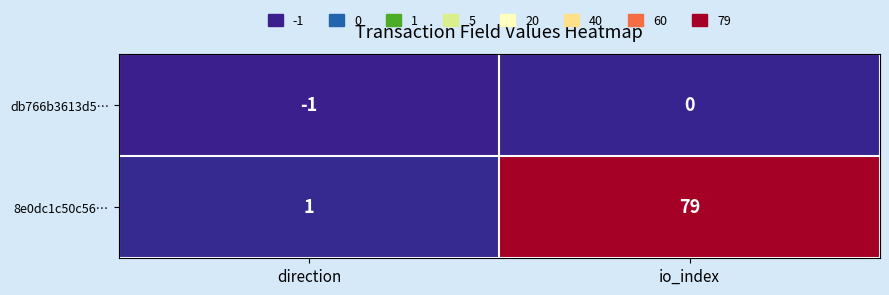

Where is 8e0dc1c50c56… nearest to the value 40?

direction